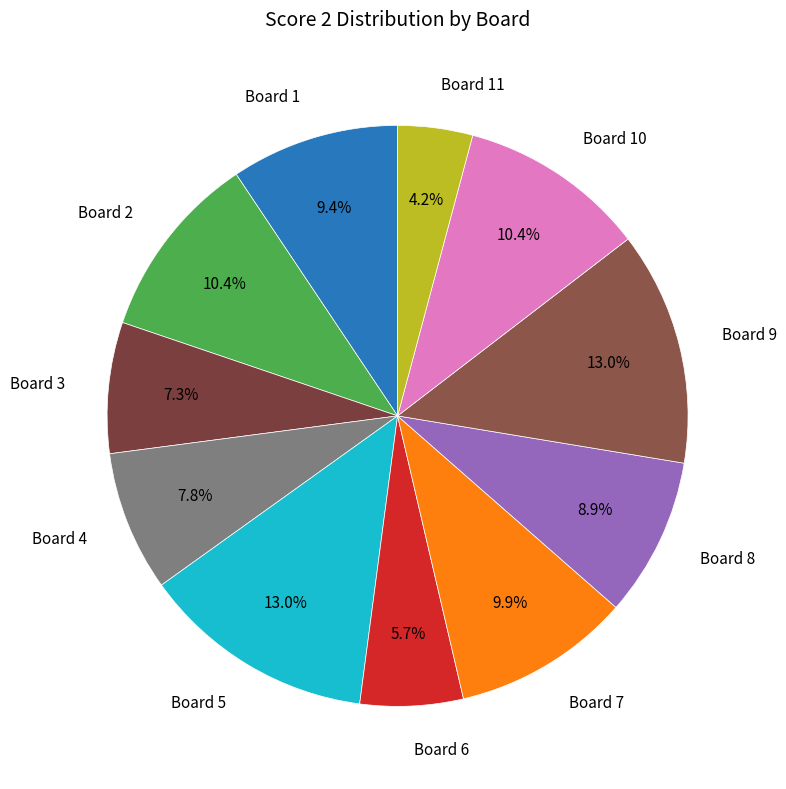

Count the number of slices in the pie.

11